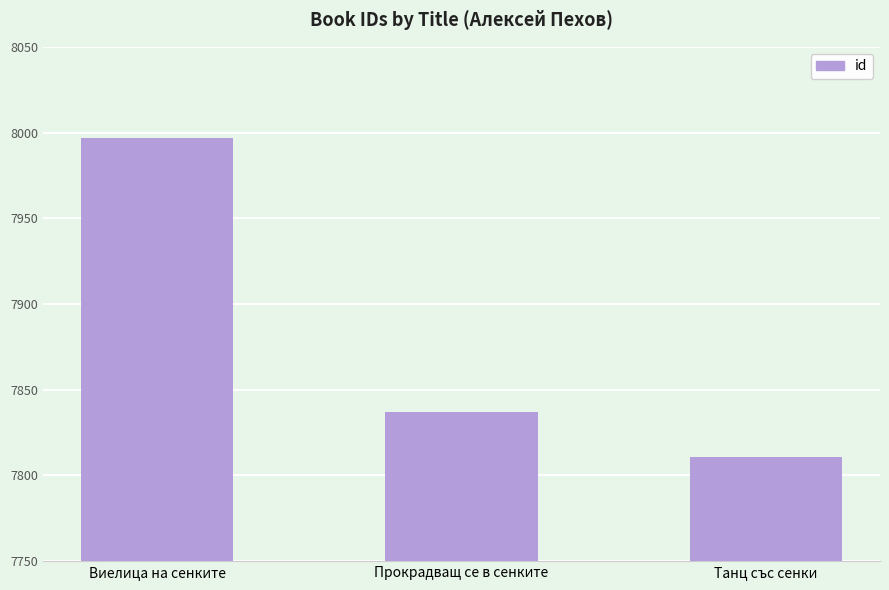

How many data points are less than 7837?

1